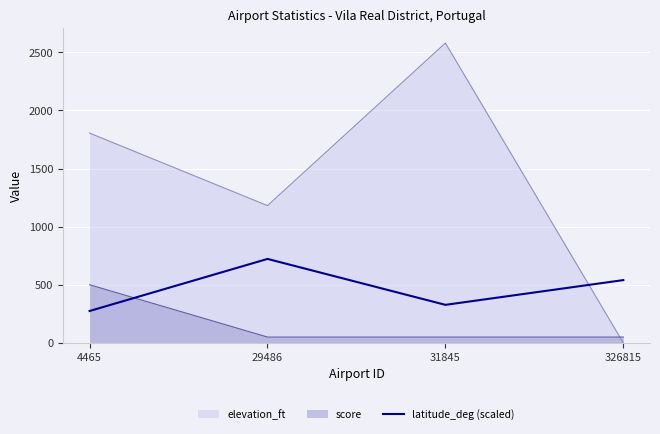

Which series has the largest range (max minus min)?

elevation_ft